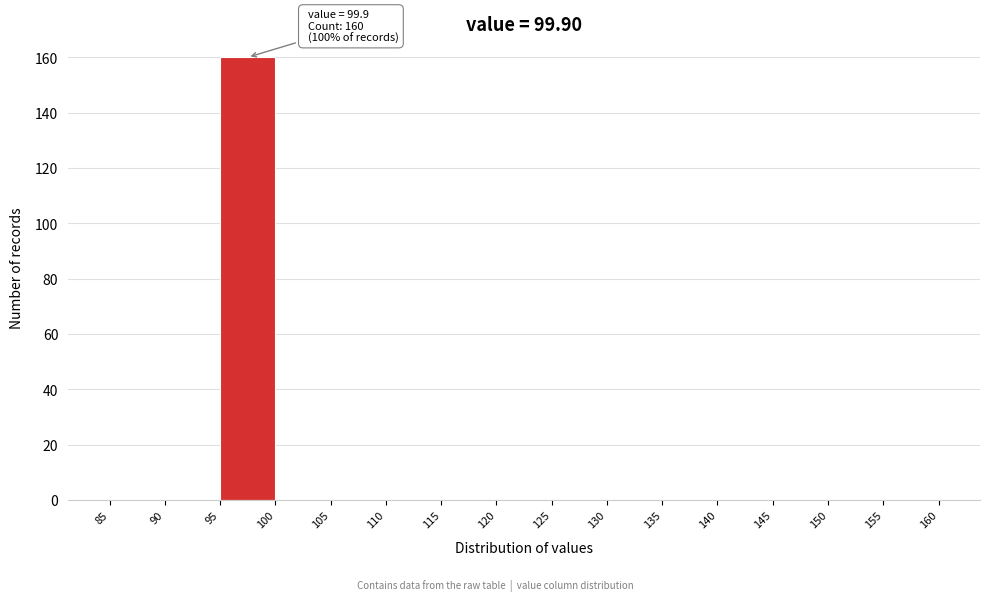

Which range on the x-axis has the tallest bar?

95 to 100